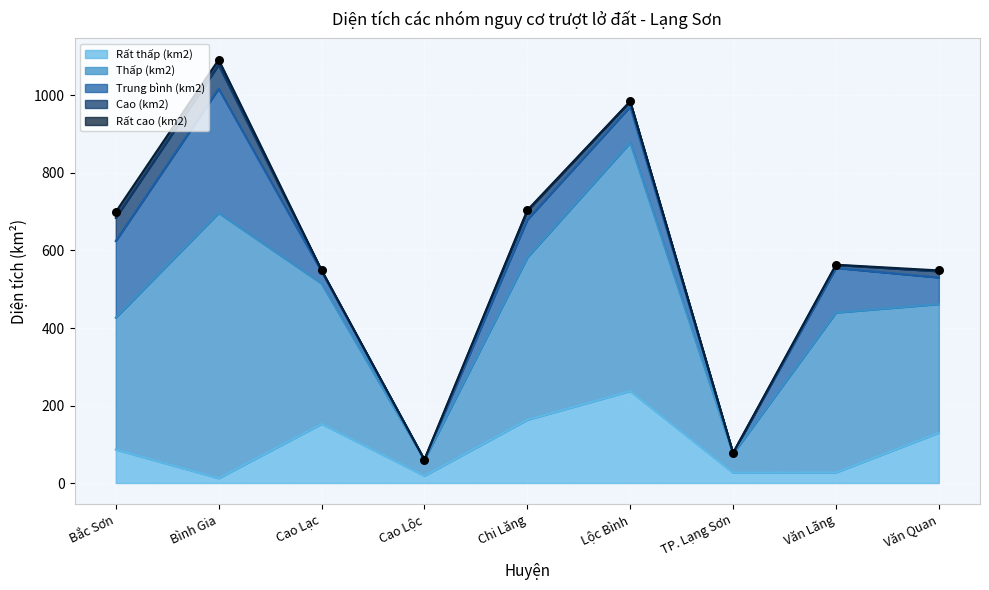

Is the value of Thấp (km2) at Bắc Sơn greater than the value of Cao (km2) at Văn Quan?

Yes